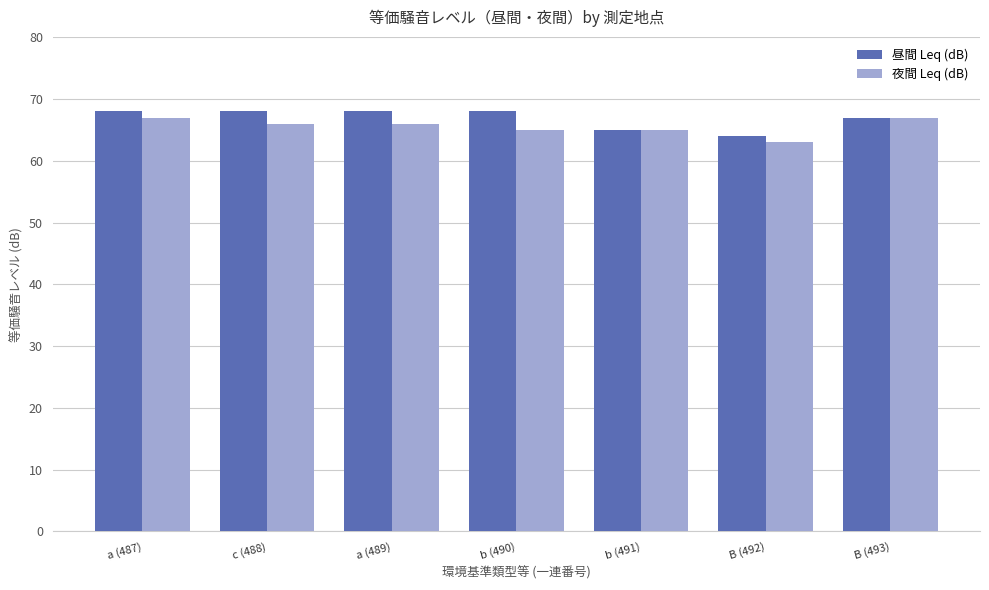

What is the value of the 昼間 Leq (dB) bar at the 2nd from the left?

68